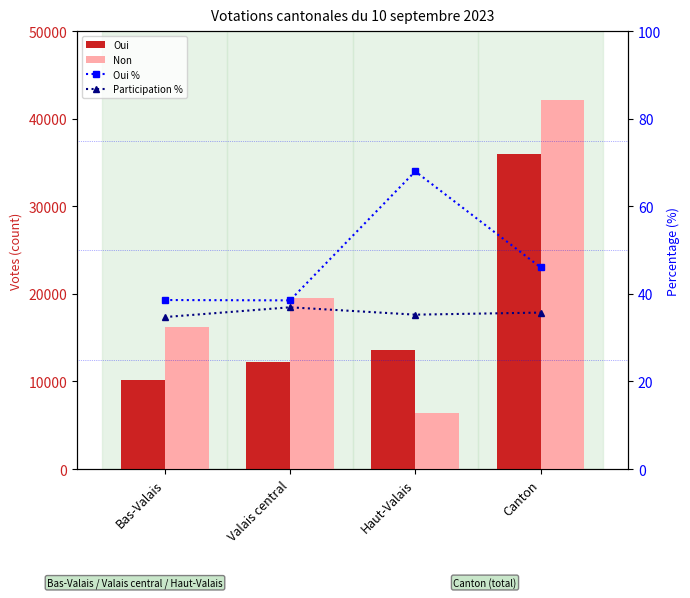

At how many categories does at least one series exceed 7180?

4